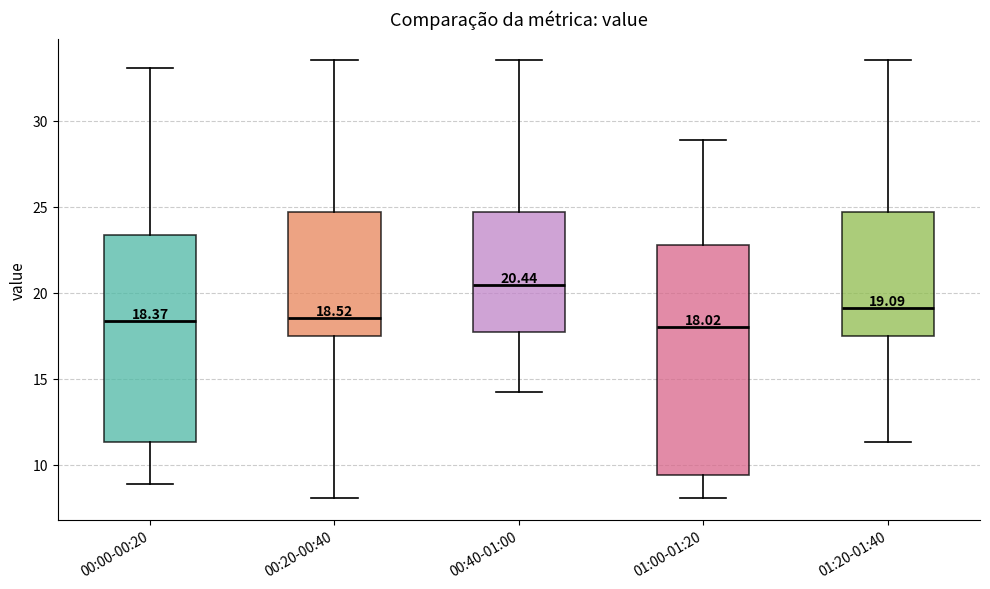

Which box has the highest median line?

00:40-01:00